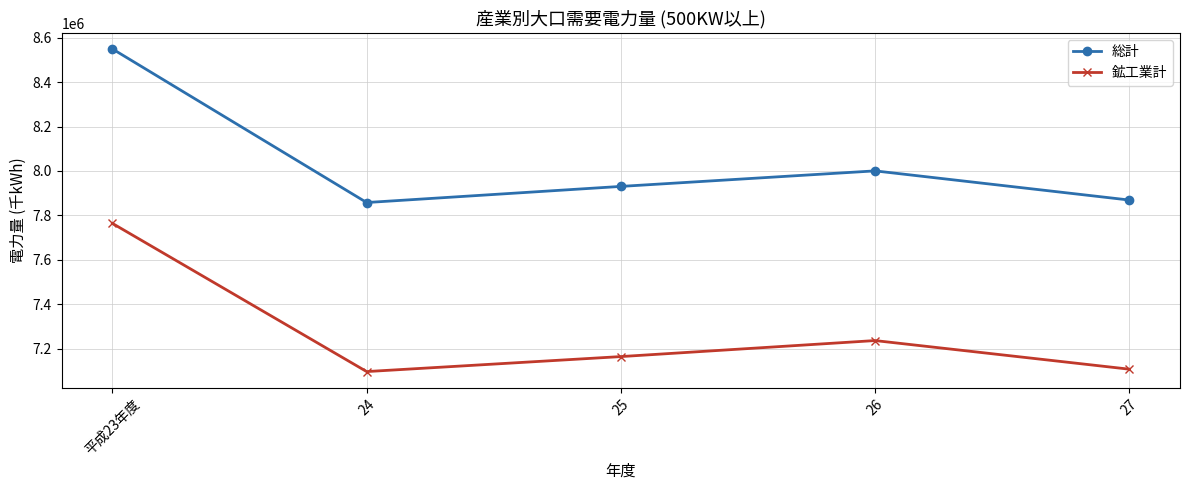

List the series in order of their overall mean, lowest first.

鉱工業計, 総計